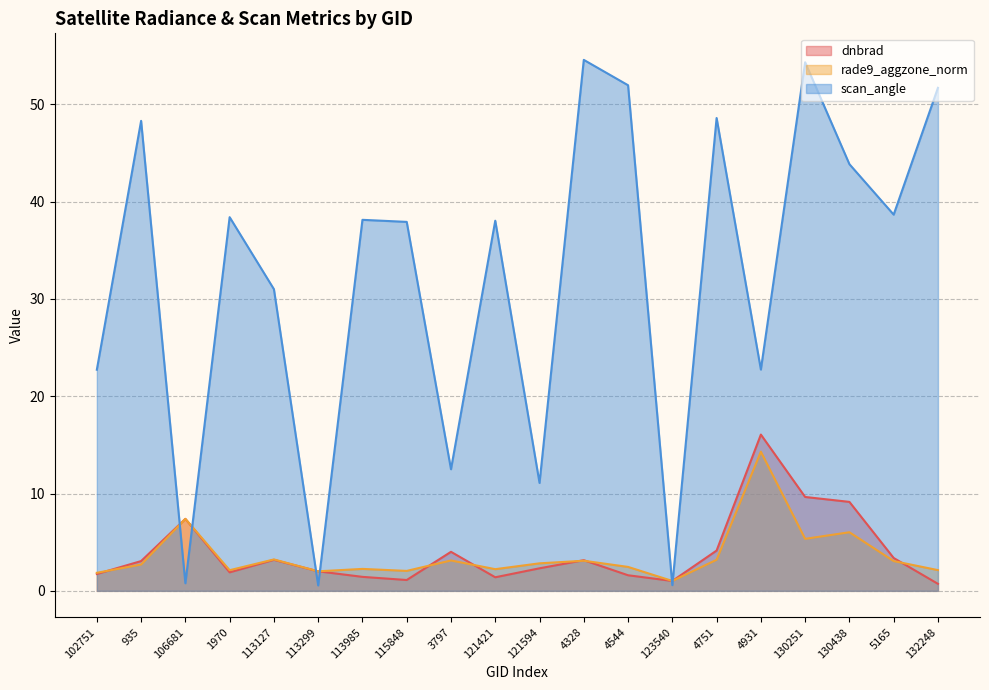

Between 4544 and 106681, which is larger?

106681